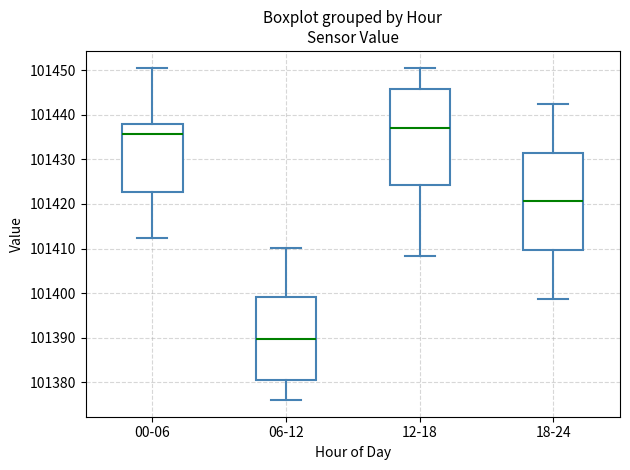

Which box's median line is the lowest?

06-12